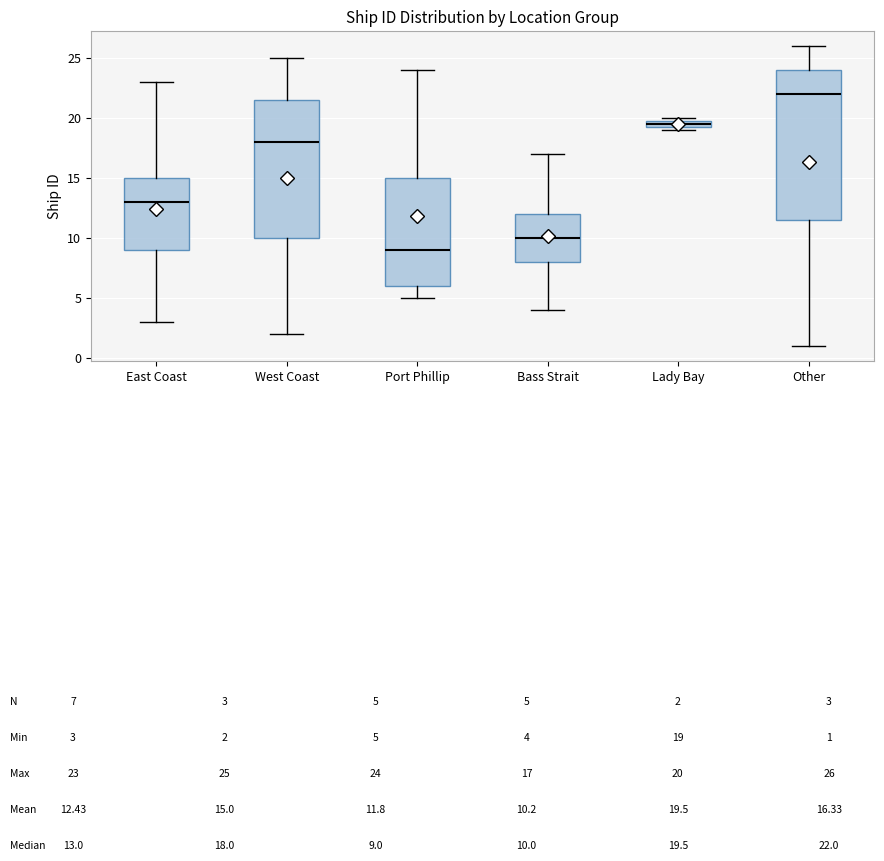

Which box's median line is the lowest?

Port Phillip